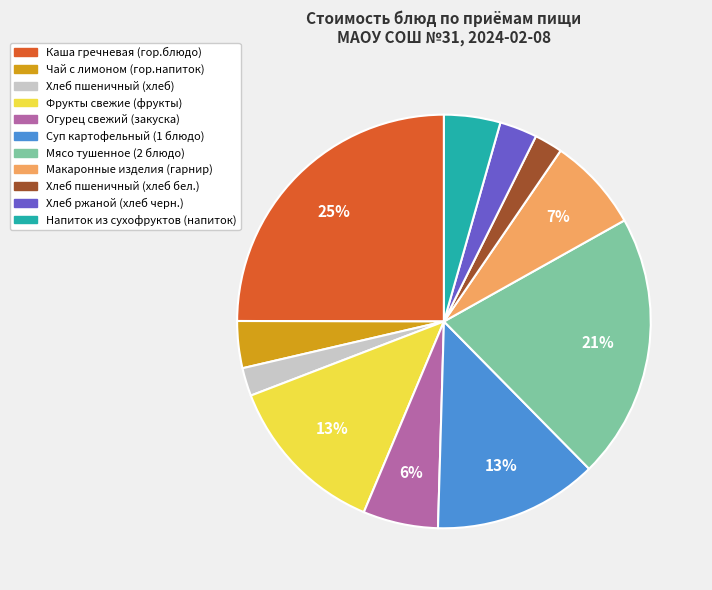

Does any single category account for the majority?

No